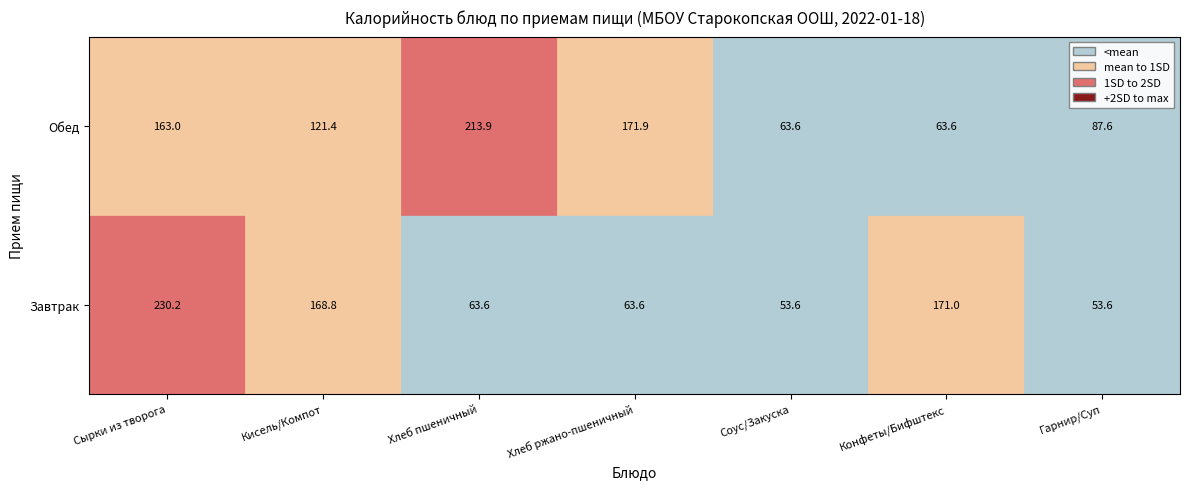

At which category is the sum across all series the highest?

Сырки из творога